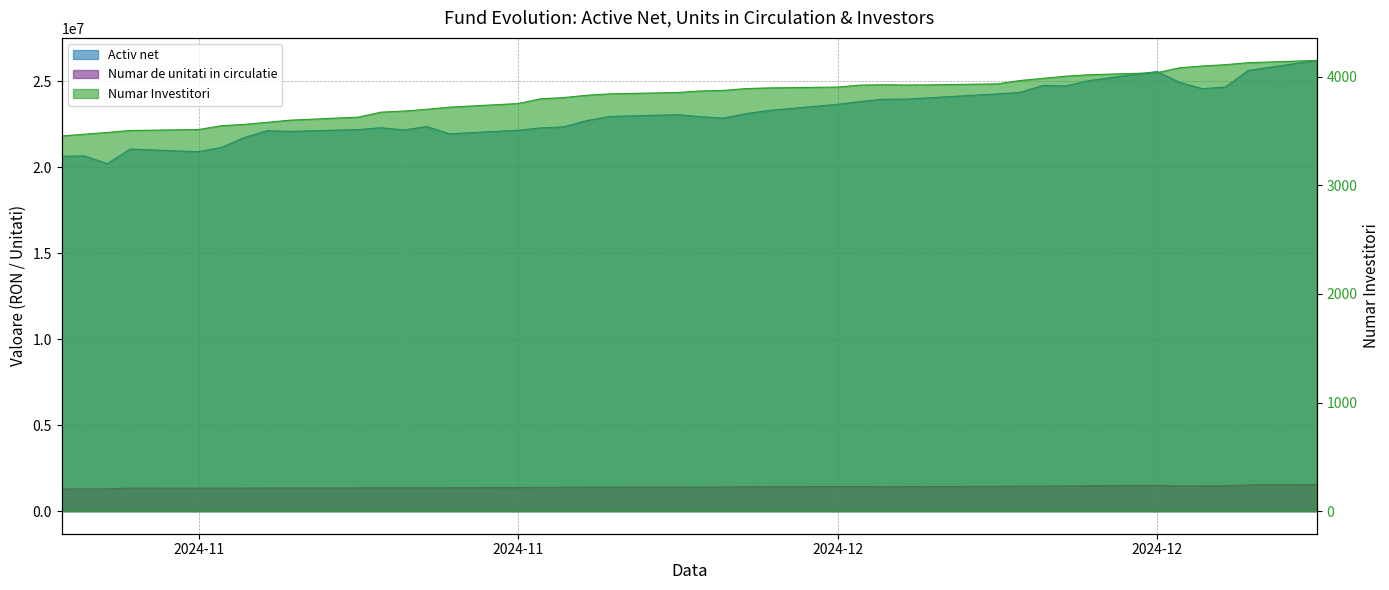

What is the label of the 27th point from the right?

2024-11-15